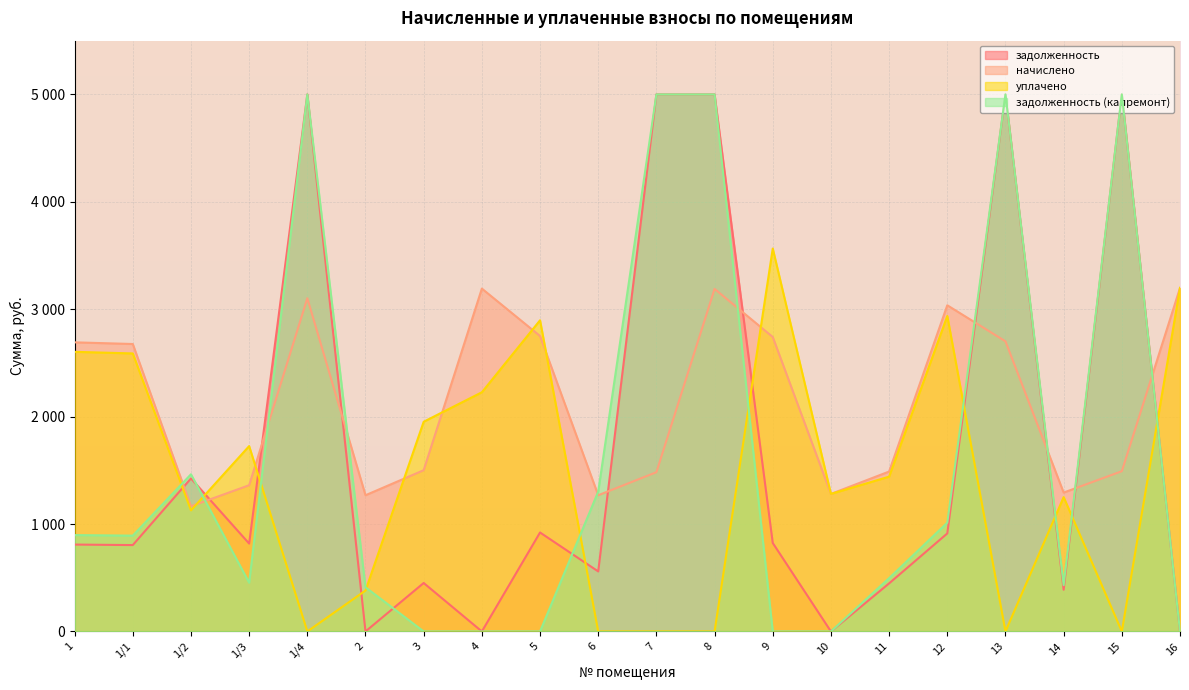

Does the chart display data point markers on the line(s)?

No